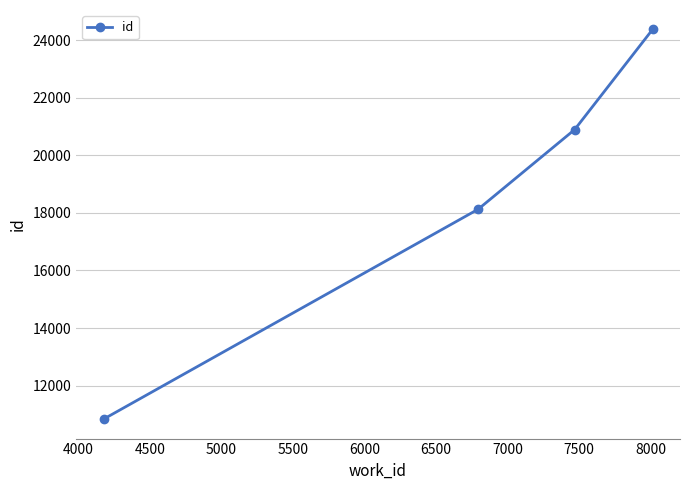

True or false: the data has more than 2 interior local peaks.

False